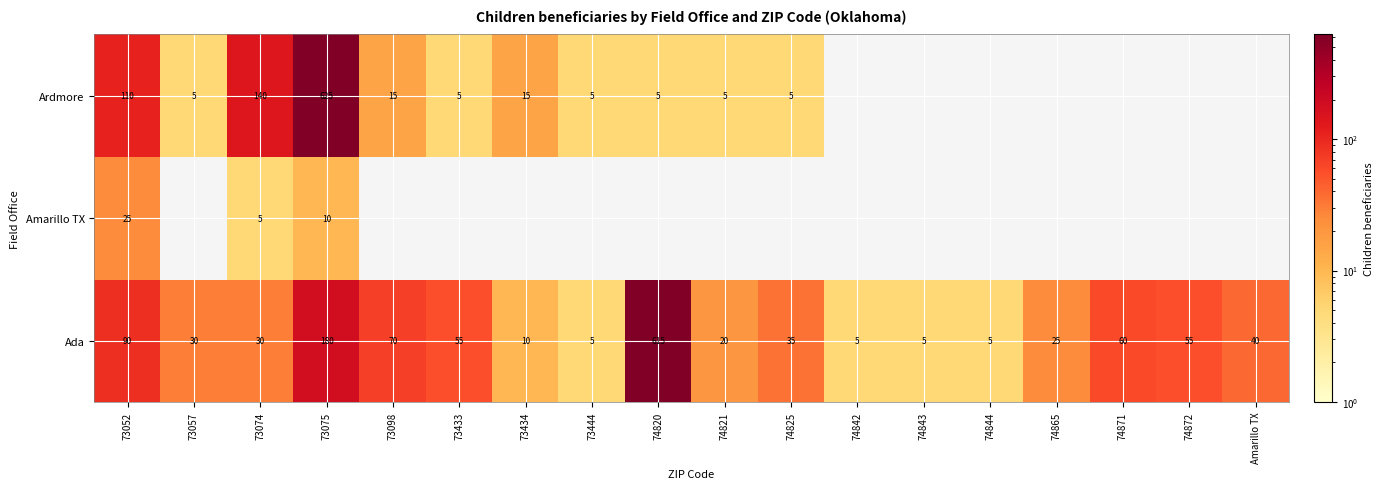

The Ada series shows 615 at 74820. True or false?

True